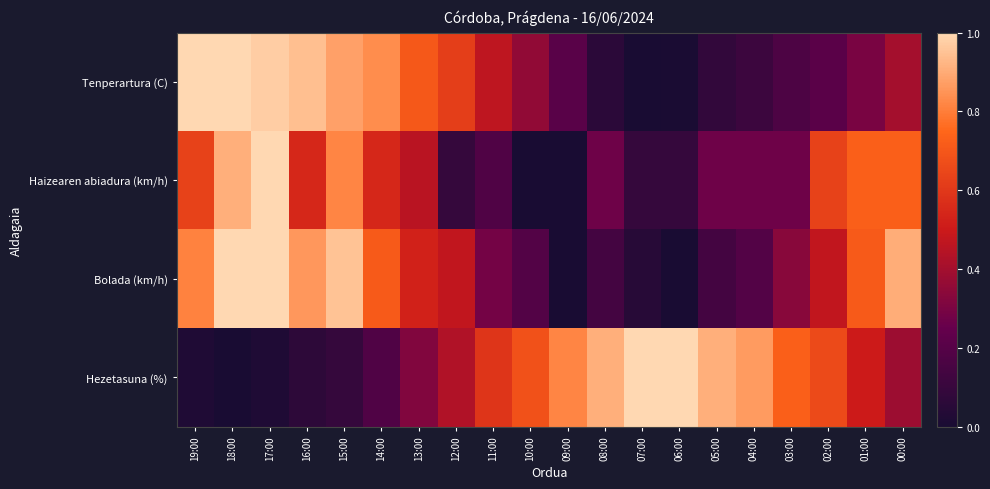

Reading left to right, transcribe all the data shown in this chart.

Tenperartura (C): 19:00=1.0	18:00=1.0	17:00=1.0	16:00=0.9	15:00=0.9	14:00=0.8	13:00=0.7	12:00=0.6	11:00=0.5	10:00=0.4	09:00=0.2	08:00=0.1	07:00=0.0	06:00=0.0	05:00=0.1	04:00=0.1	03:00=0.2	02:00=0.2	01:00=0.3	00:00=0.4
Haizearen abiadura (km/h): 19:00=0.6	18:00=0.9	17:00=1.0	16:00=0.5	15:00=0.8	14:00=0.5	13:00=0.5	12:00=0.1	11:00=0.2	10:00=0.0	09:00=0.0	08:00=0.3	07:00=0.1	06:00=0.1	05:00=0.3	04:00=0.3	03:00=0.3	02:00=0.6	01:00=0.7	00:00=0.7
Bolada (km/h): 19:00=0.8	18:00=1.0	17:00=1.0	16:00=0.9	15:00=1.0	14:00=0.7	13:00=0.5	12:00=0.5	11:00=0.3	10:00=0.2	09:00=0.0	08:00=0.1	07:00=0.0	06:00=0.0	05:00=0.1	04:00=0.2	03:00=0.3	02:00=0.5	01:00=0.7	00:00=0.9
Hezetasuna (%): 19:00=0.0	18:00=0.0	17:00=0.0	16:00=0.1	15:00=0.1	14:00=0.2	13:00=0.3	12:00=0.4	11:00=0.6	10:00=0.7	09:00=0.8	08:00=0.9	07:00=1.0	06:00=1.0	05:00=0.9	04:00=0.9	03:00=0.7	02:00=0.7	01:00=0.5	00:00=0.4